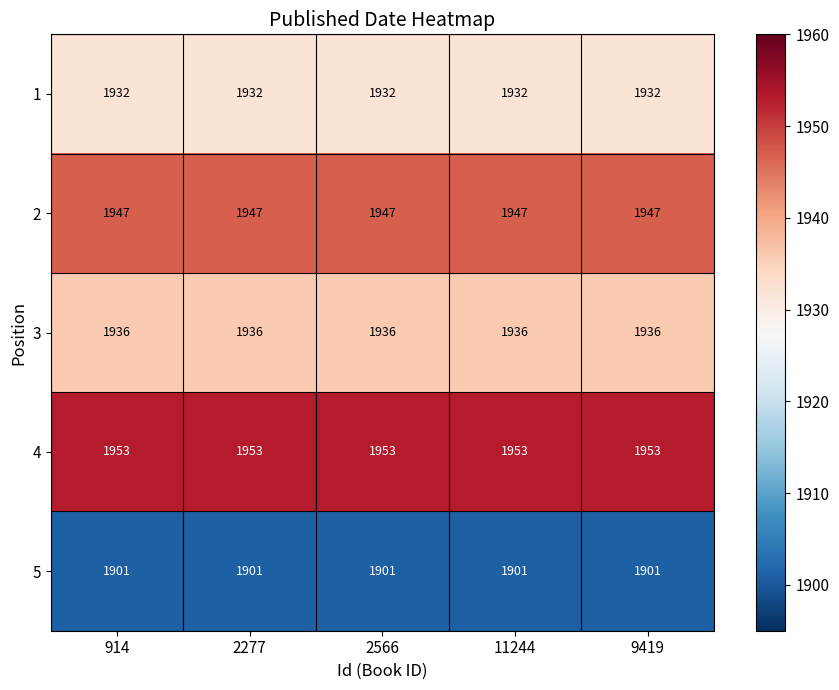

List the series in order of their peak value, lowest first.

5, 1, 3, 2, 4